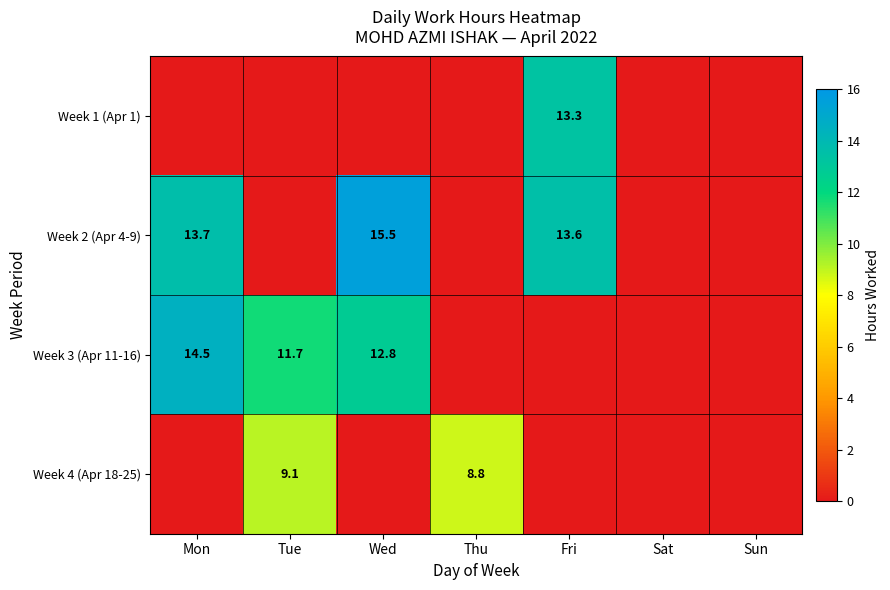

The value of Week 3 (Apr 11-16) at Mon is 14.5. True or false?

True